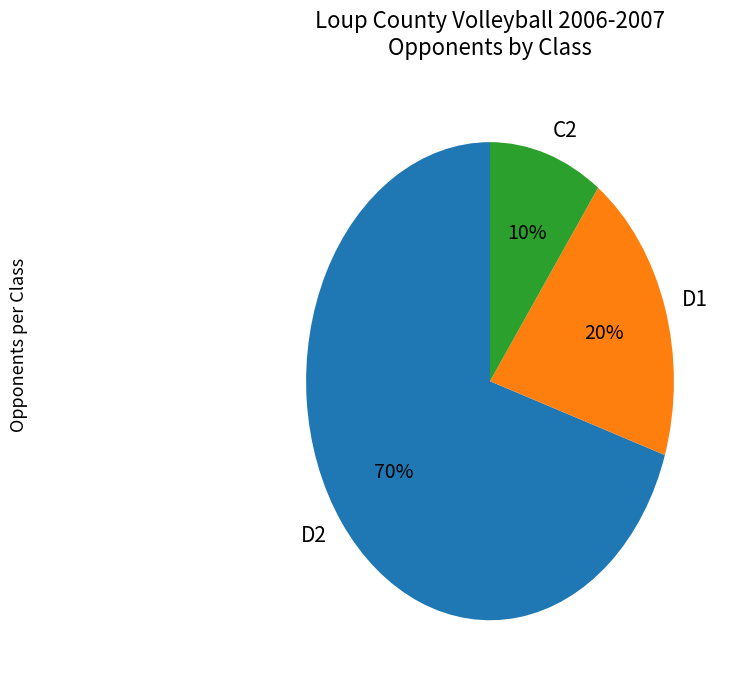

How many segments does this pie chart have?

3